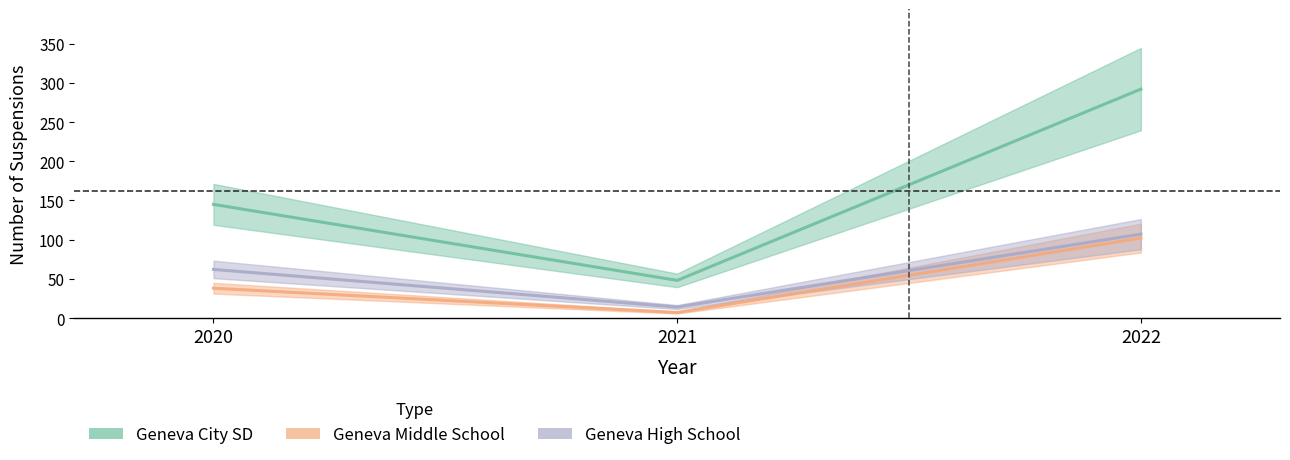

Which has a higher value, 2022 or 2021?

2022